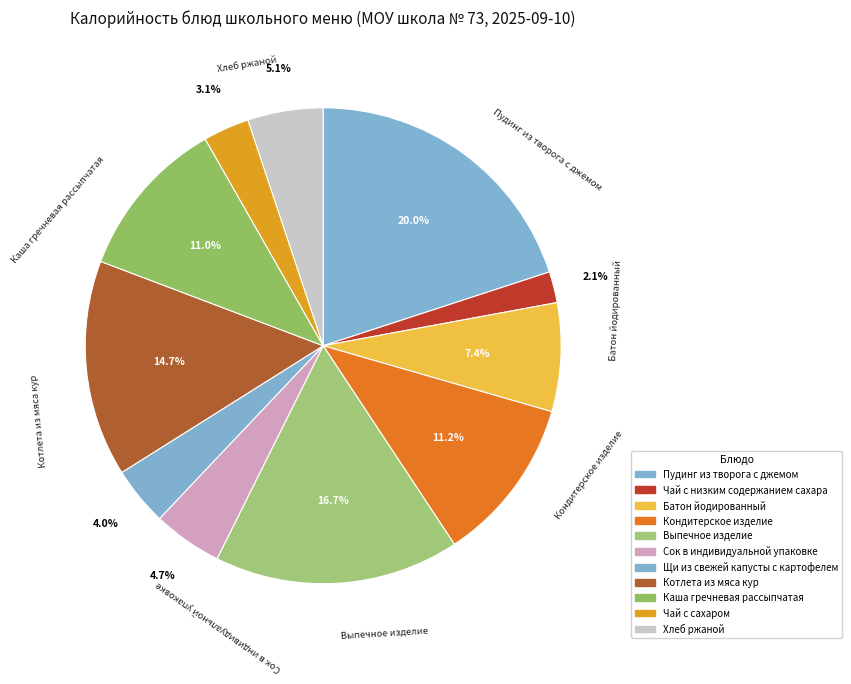

What is the total percentage of Щи из свежей капусты с картофелем and Чай с сахаром?

7.1%